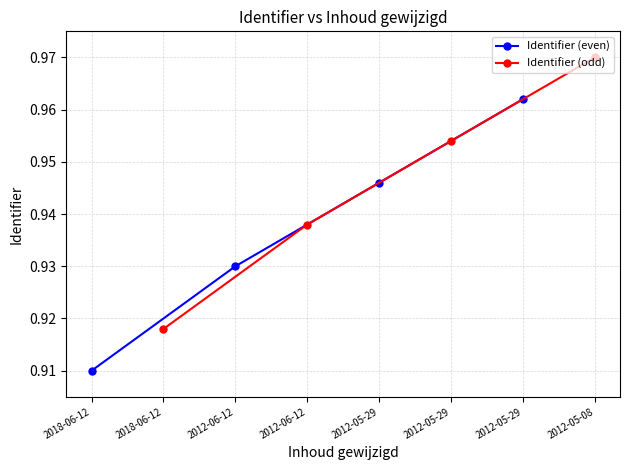

Is this an area chart (filled region under the line)?

No